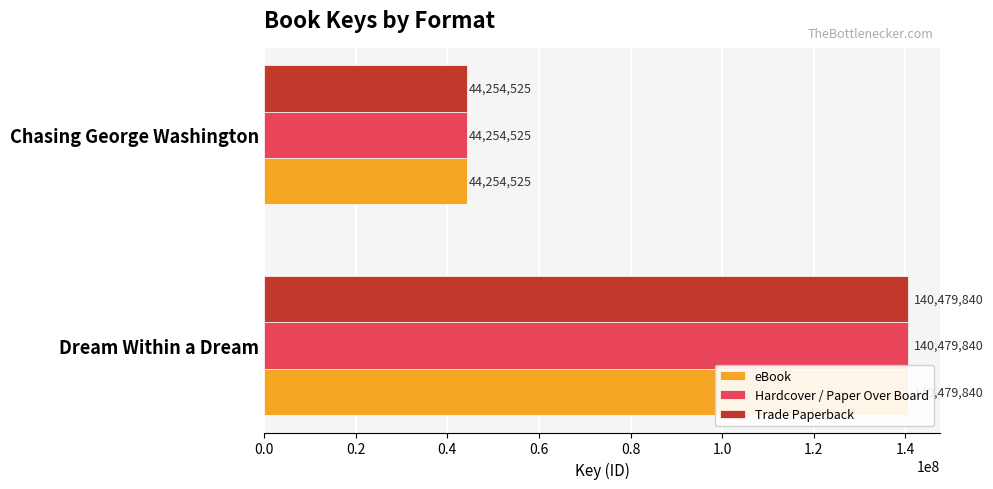

What is the value of the eBook bar at the 1st from the left?

140479840